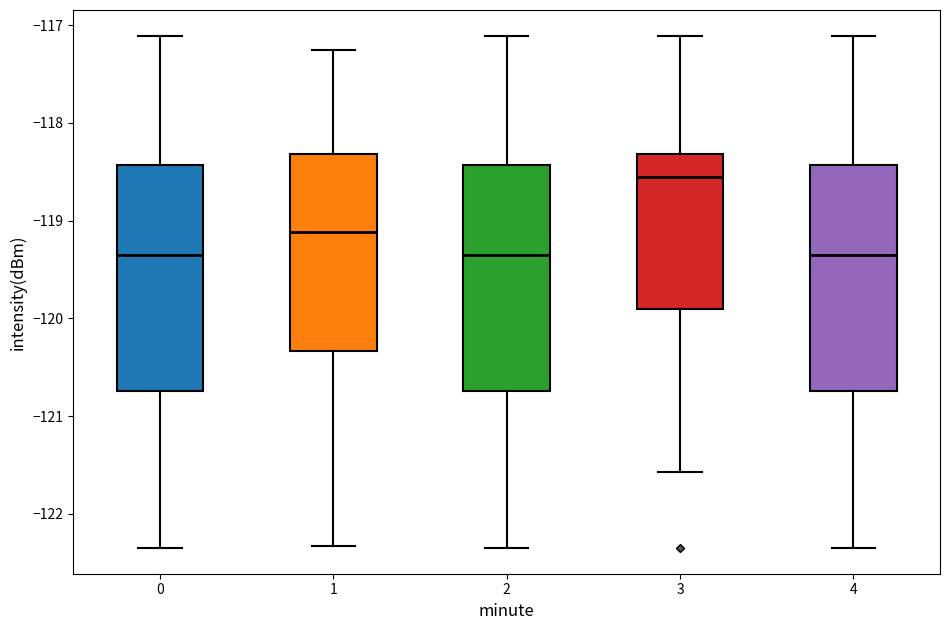

Reading left to right, transcribe this box plot: for each box, give where its median line is, the range the box spans, and where its two whiskers end, as read against the y-axis. The values are not printed on the chart, so give them approximately, as read against the axis.

0: median -119.4, box -120.7 to -118.4, whiskers -122.3 to -117.1
1: median -119.1, box -120.3 to -118.3, whiskers -122.3 to -117.3
2: median -119.4, box -120.7 to -118.4, whiskers -122.3 to -117.1
3: median -118.6, box -119.9 to -118.3, whiskers -121.6 to -117.1
4: median -119.4, box -120.7 to -118.4, whiskers -122.3 to -117.1